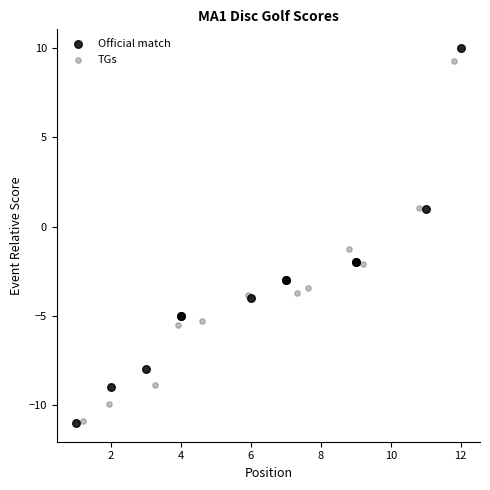

Which series has the largest Y range (max minus min)?

Official match